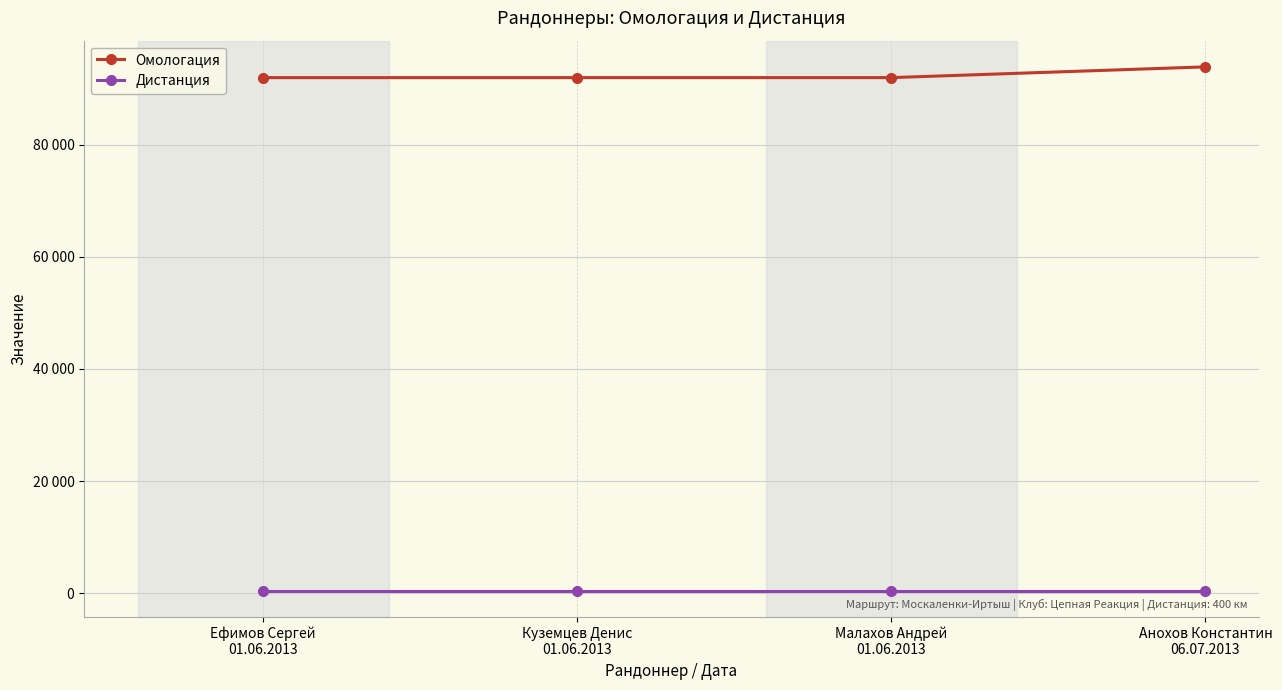

Is this an area chart (filled region under the line)?

No